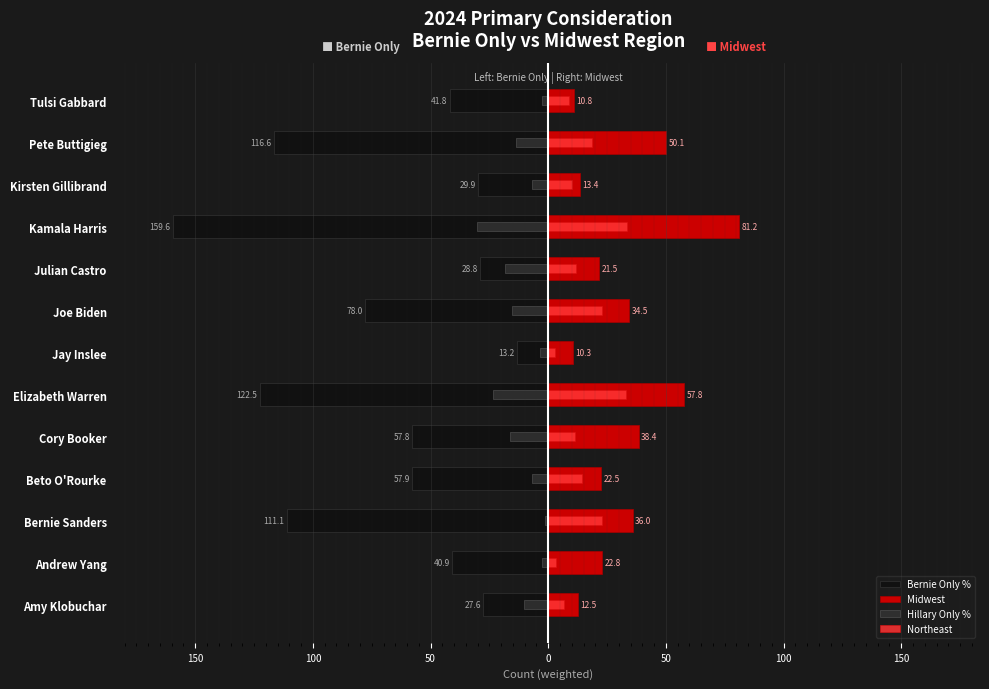

What is the difference between the highest and lowest values at Pete Buttigieg?

166.7